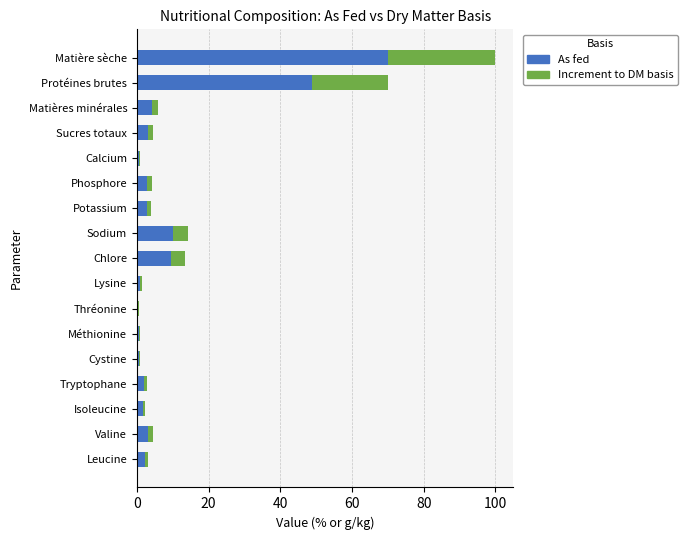

At which category is the sum across all series the highest?

Matière sèche